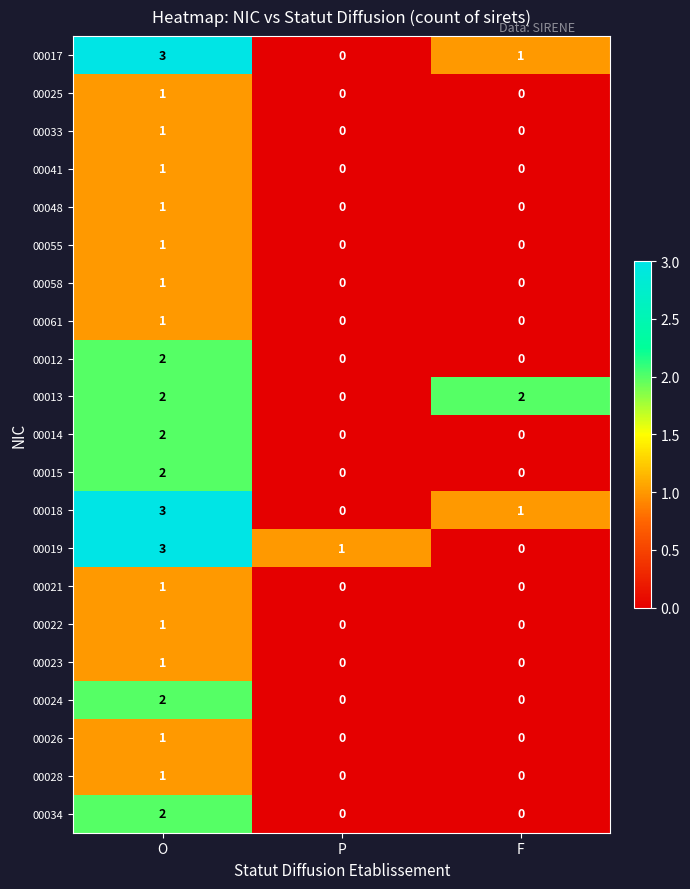

Is it true that 00048 equals 1 at P?

False